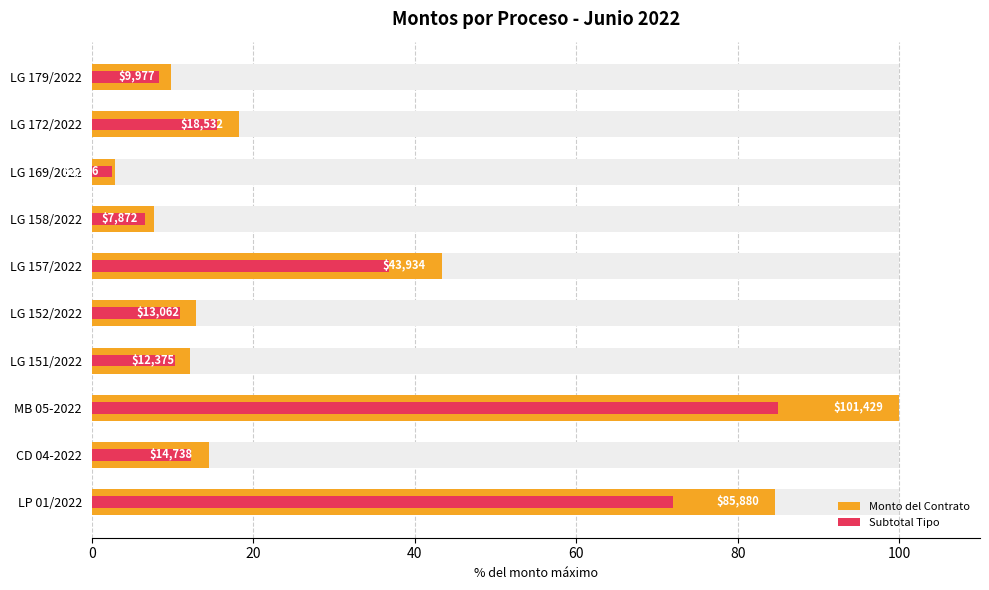

The Subtotal Tipo series shows 25.4 at LG 172/2022. True or false?

False